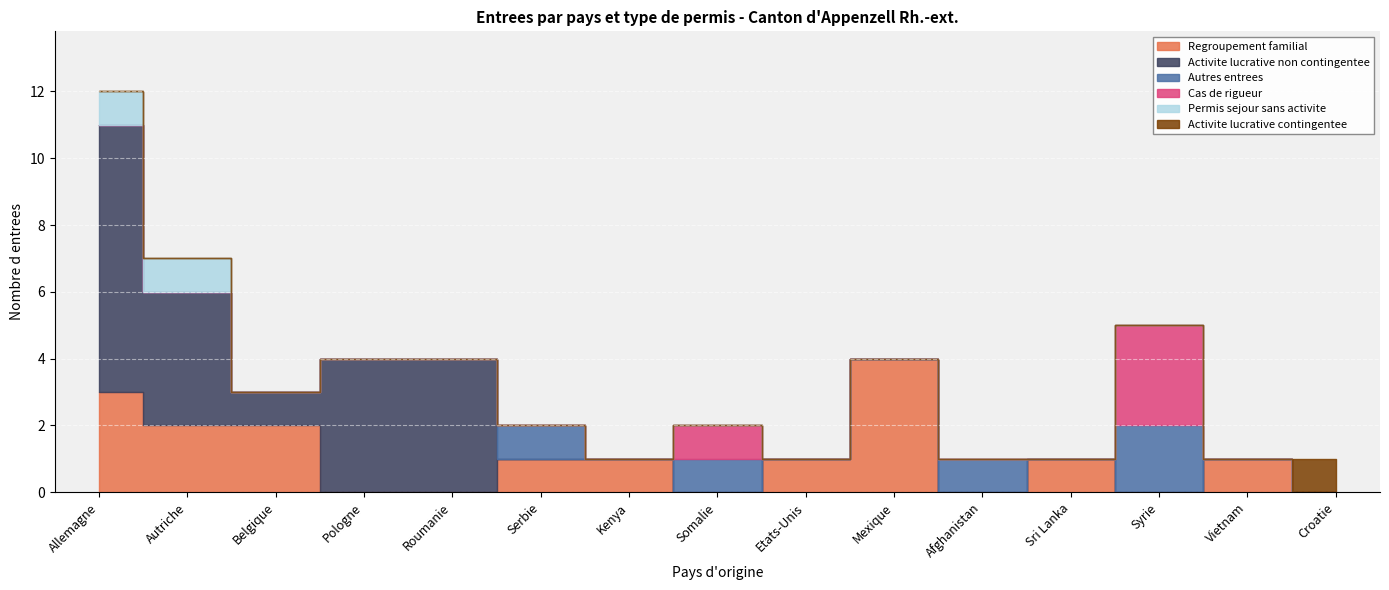

What position from the left is Mexique?

10